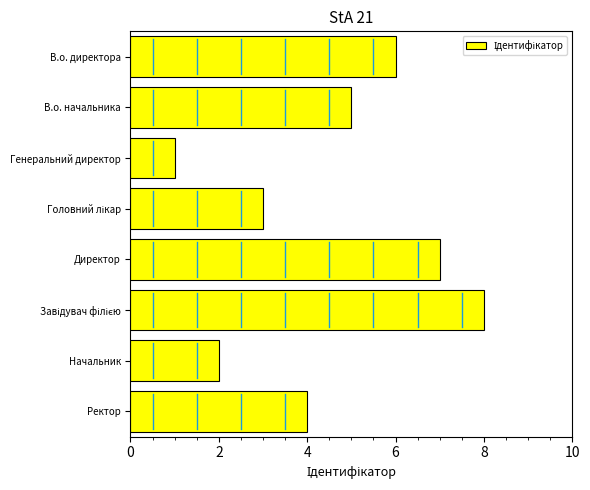

The chart shows a value of 12 at Завідувач філією. True or false?

False